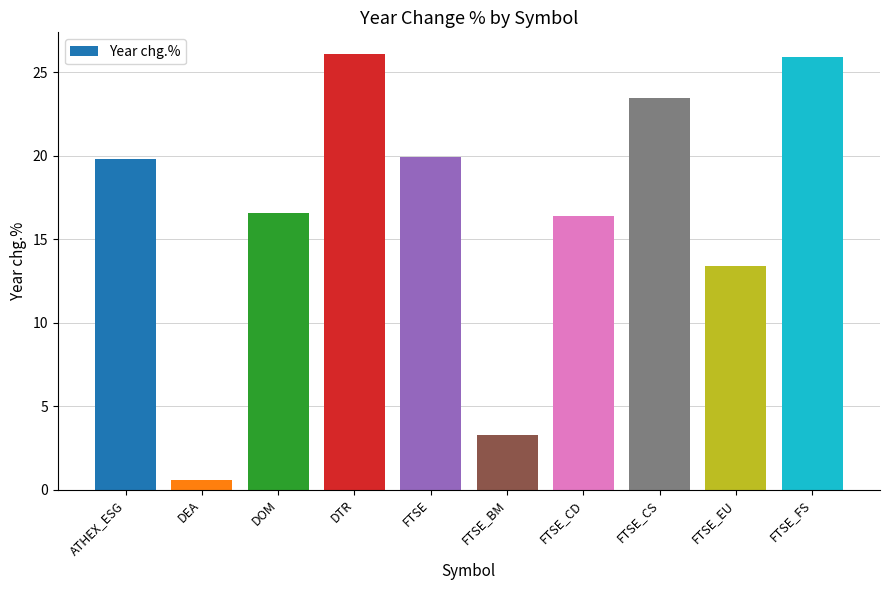

What is the maximum value shown in the chart?

26.1